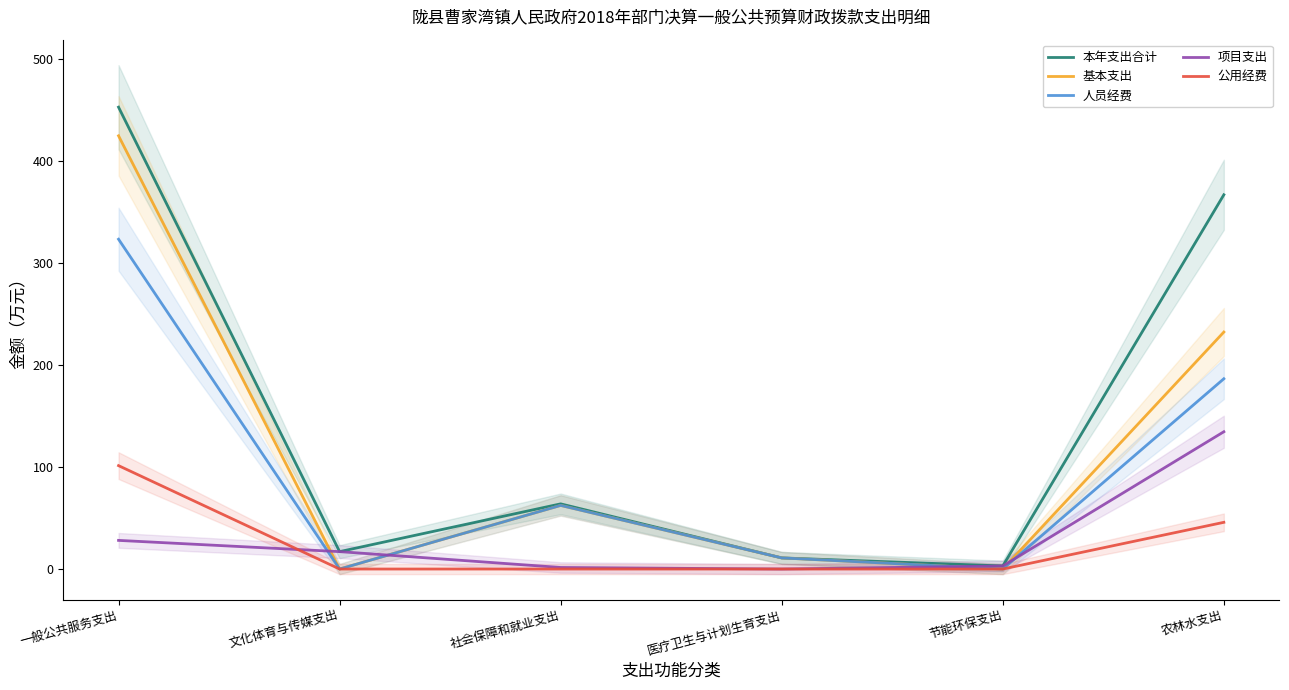

Which series has the widest spread of values?

本年支出合计